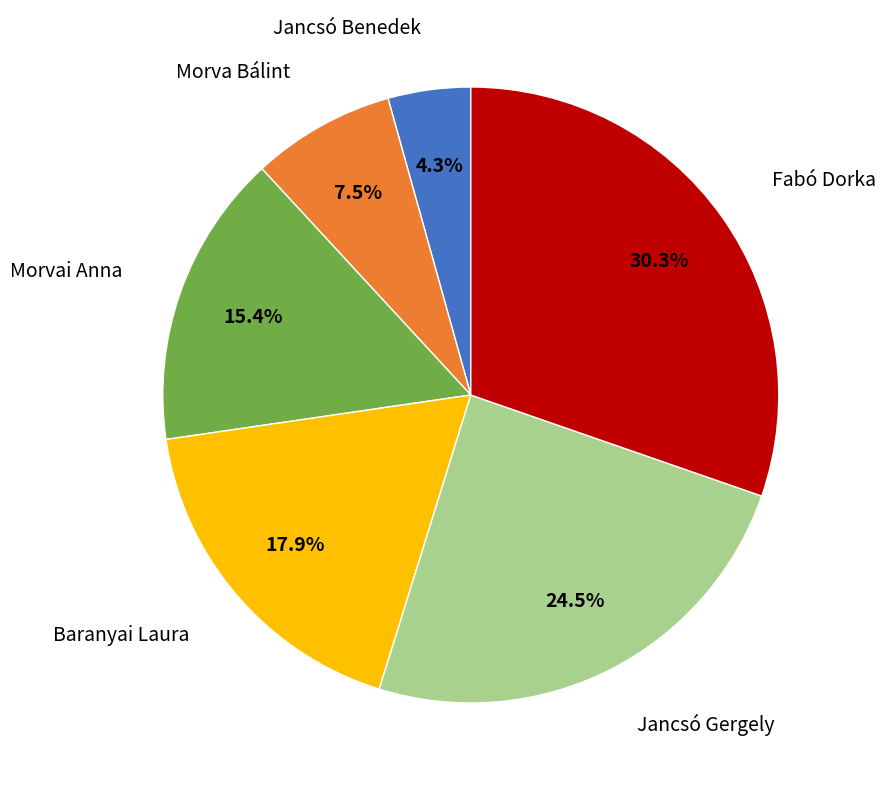

What is the smallest slice in the pie chart?

Jancsó Benedek